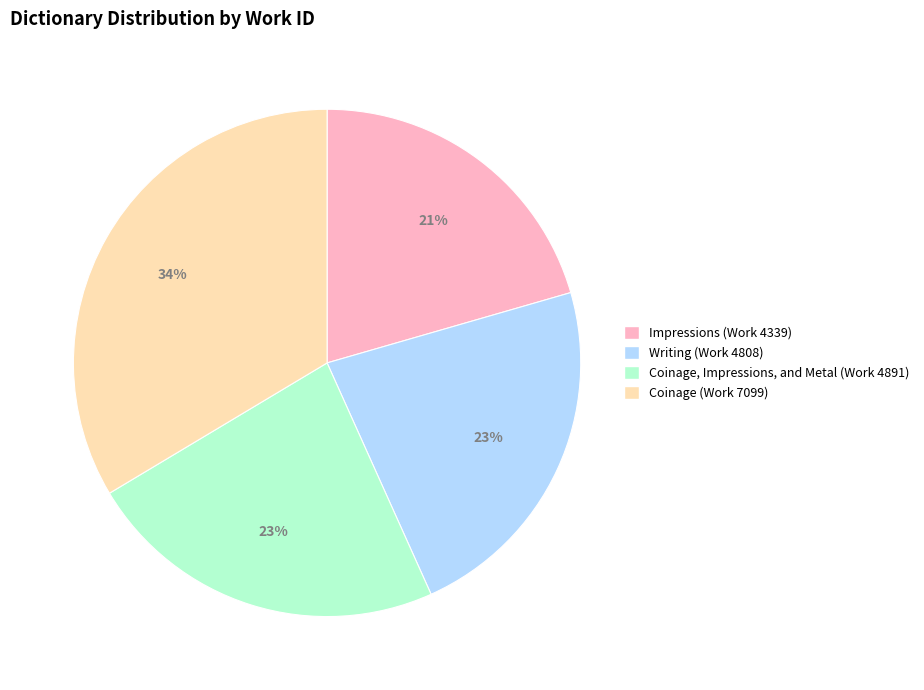

To the nearest percent, what is the difference between the largest and smallest slice percentages?

13%